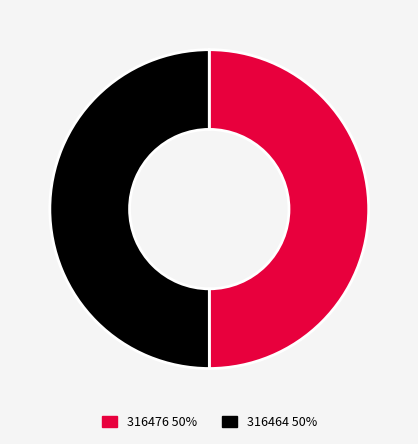

Approximately how many times larger is the value at 316476 50% compared to 316464 50%?

1.0